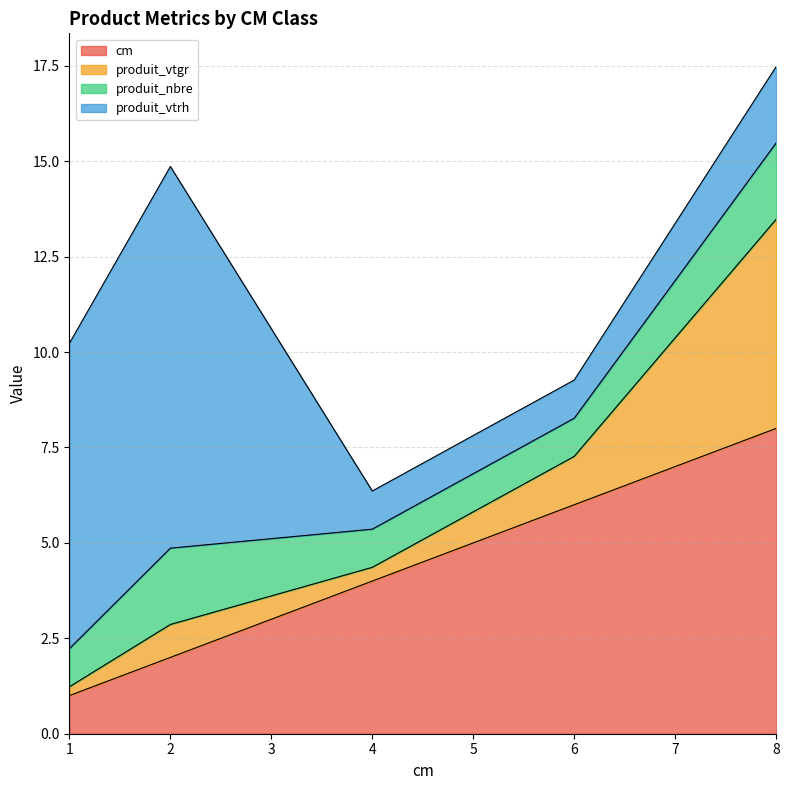

Reading right to left, transcribe all the data shown in this chart.

cm: 8=8.0	6=6.0	4=4.0	2=2.0	1=1.0
produit_vtgr: 8=5.5	6=1.3	4=0.4	2=0.9	1=0.2
produit_nbre: 8=2.0	6=1.0	4=1.0	2=2.0	1=1.0
produit_vtrh: 8=2.0	6=1.0	4=1.0	2=10.0	1=8.0